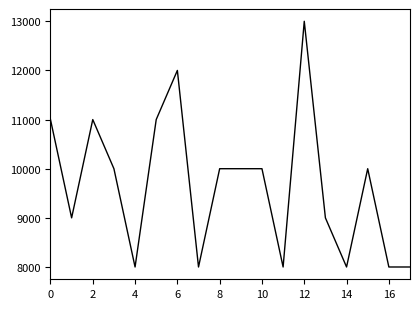

What is the difference between the maximum and minimum values?

5000